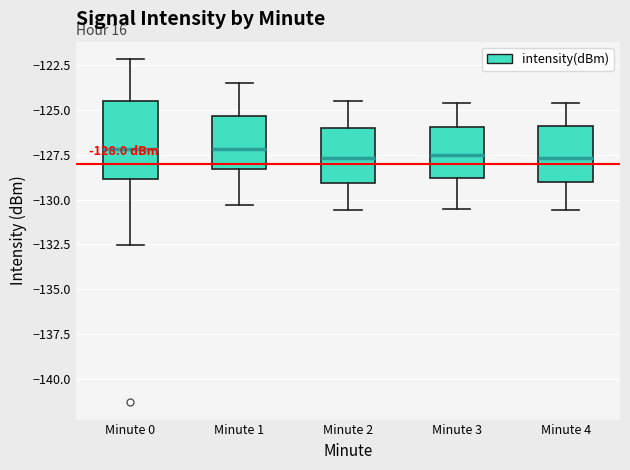

Which box is the tallest, from its lower edge to its upper edge?

Minute 0